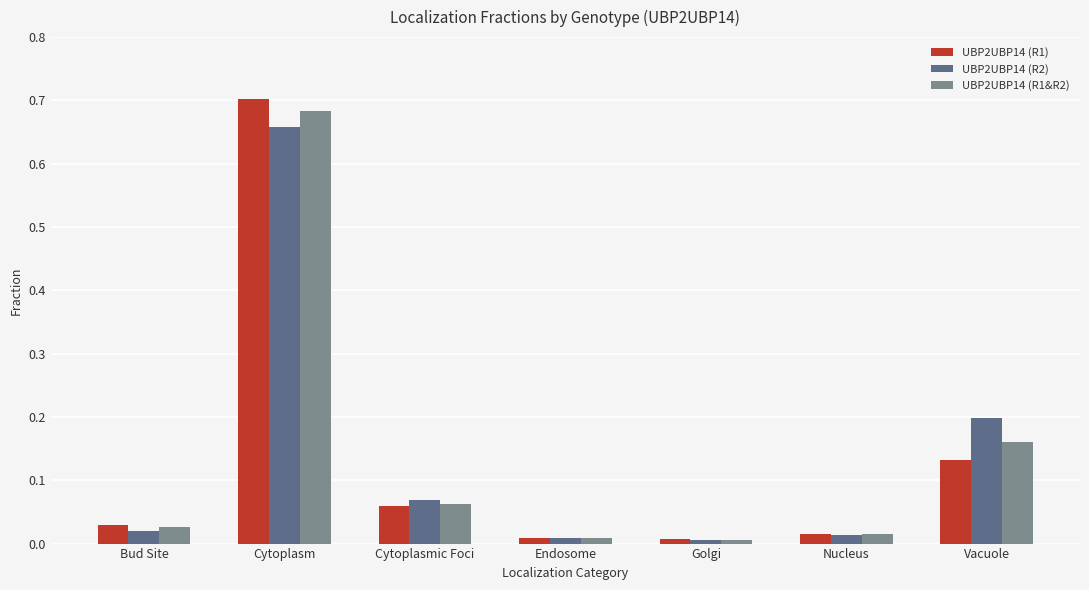

Which category has the highest value across all series?

Cytoplasm